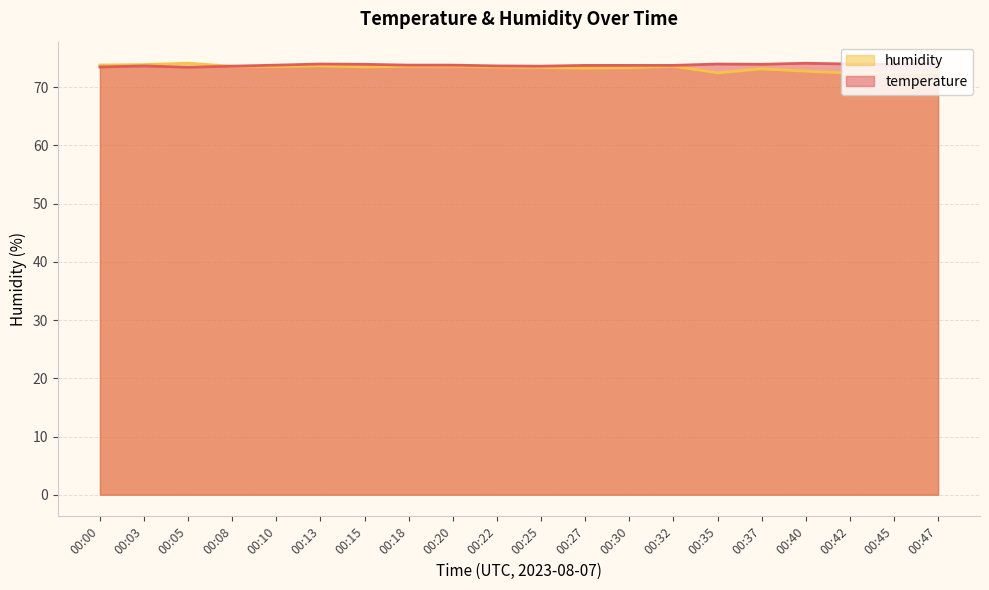

How many values in the humidity series exceed 73?

15